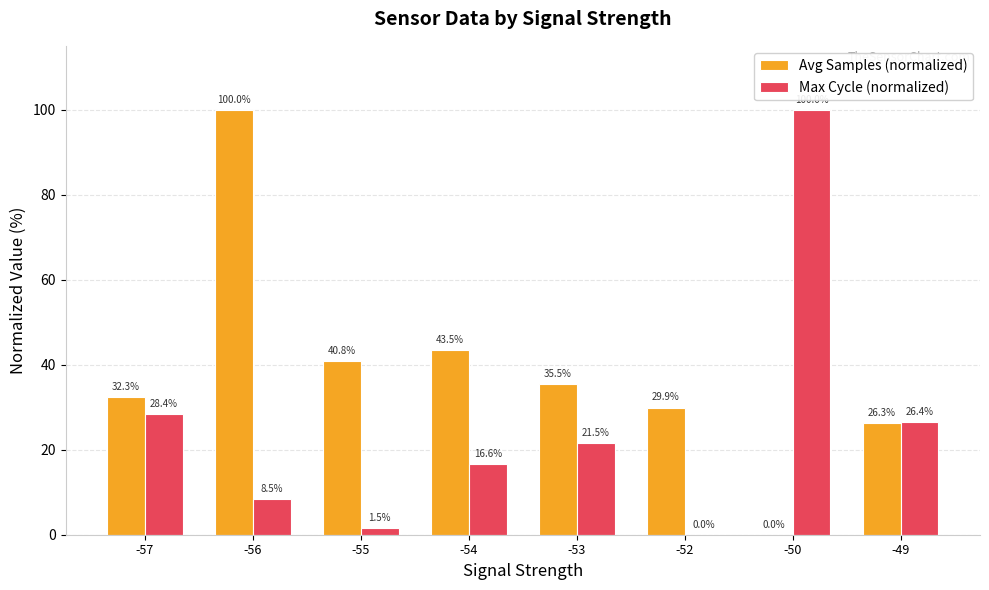

How many categories are shown in the chart?

8